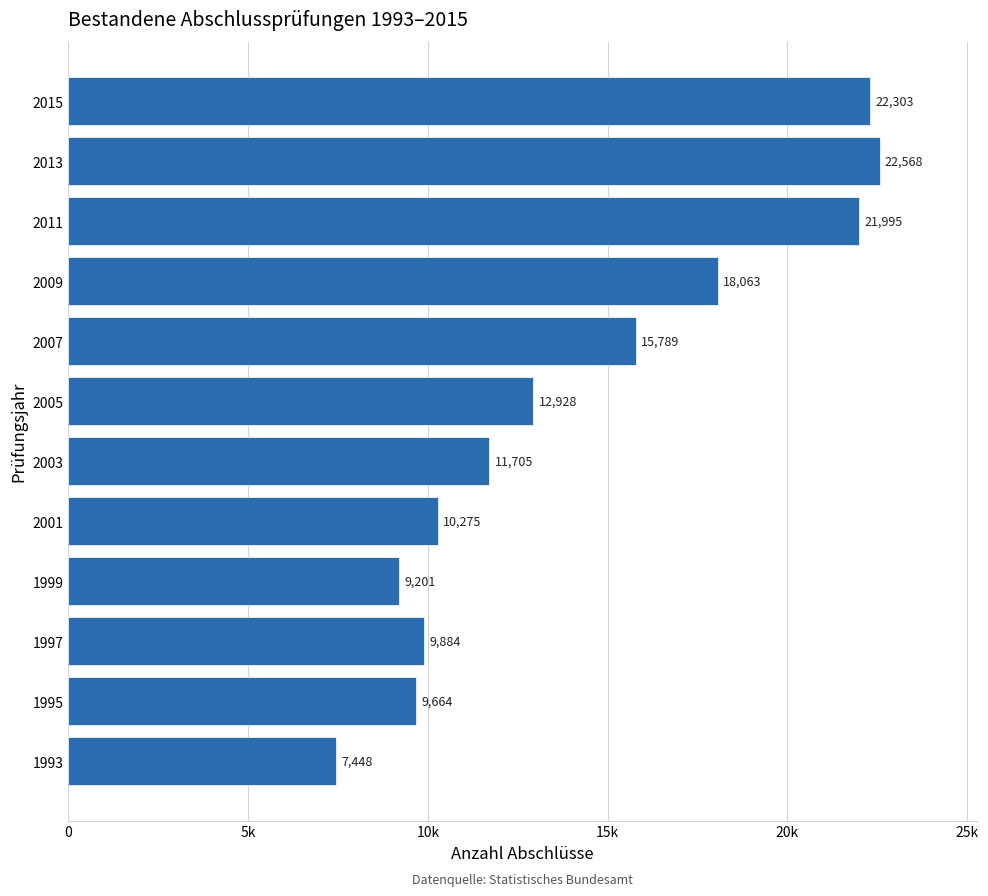

Rank the categories by value from highest to lowest.

2013, 2015, 2011, 2009, 2007, 2005, 2003, 2001, 1997, 1995, 1999, 1993